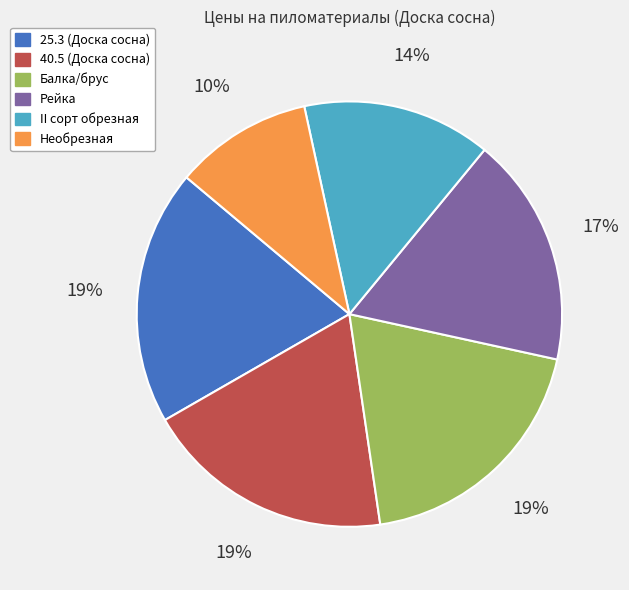

Which slice is the smallest?

Необрезная